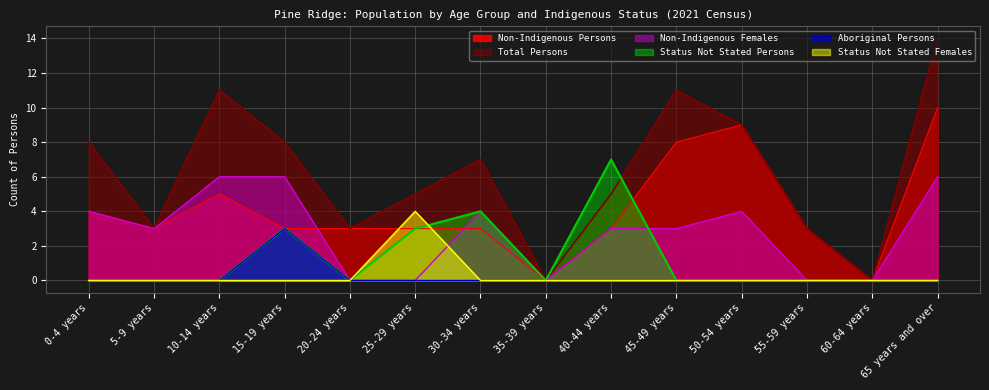

In Non-Indigenous Persons, how many points are higher than both neighbors (excluding endpoints)?

2